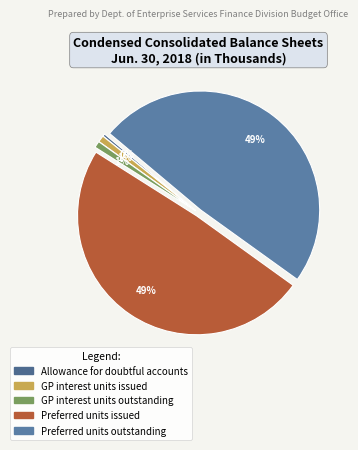

Is there any slice that represents more than half of the pie?

No